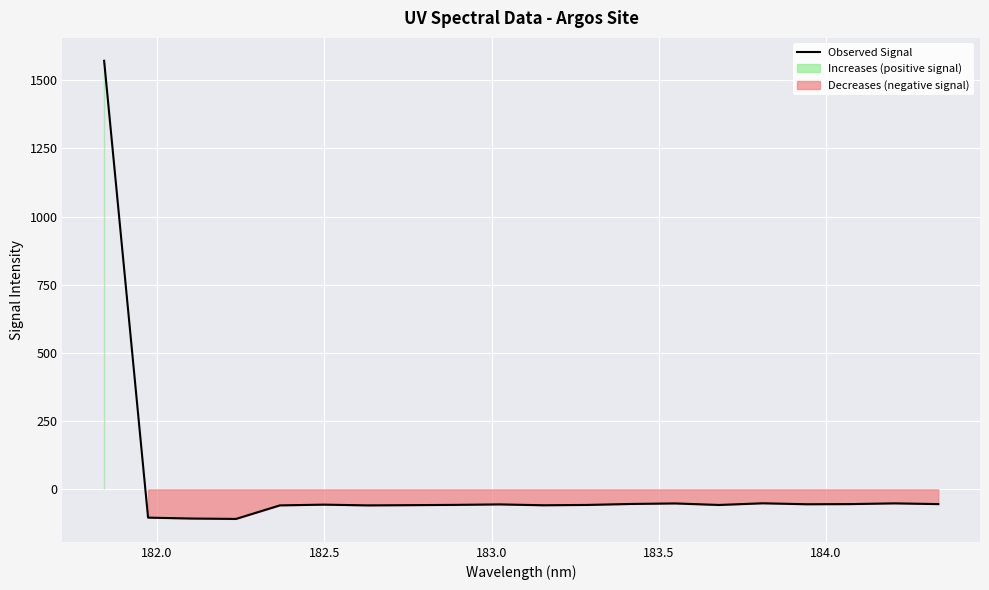

How many points are higher than both their immediate neighbors (excluding endpoints)?

5